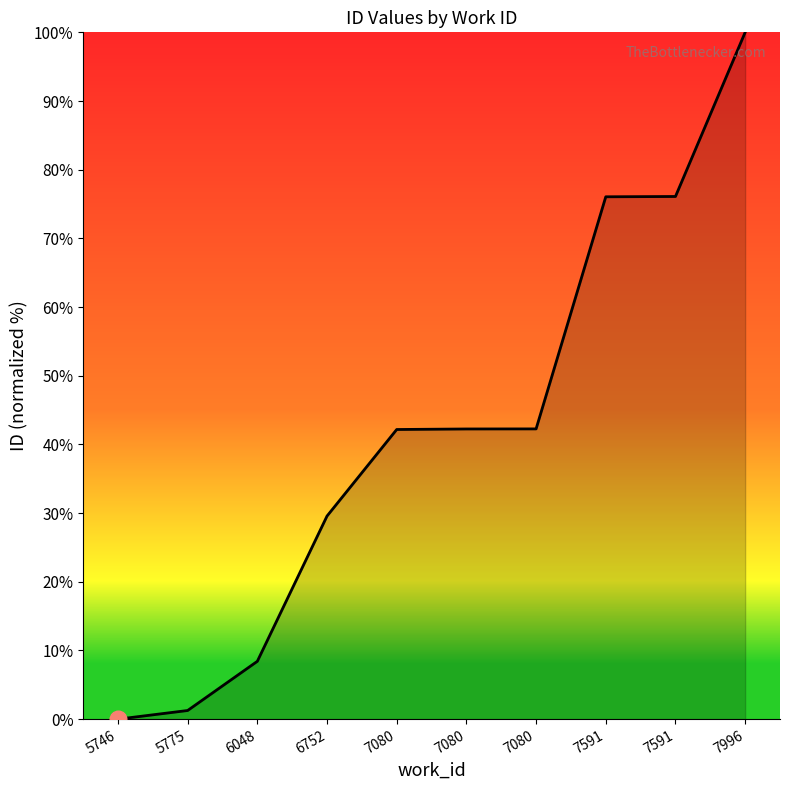

Read the value at 7996.

100.0